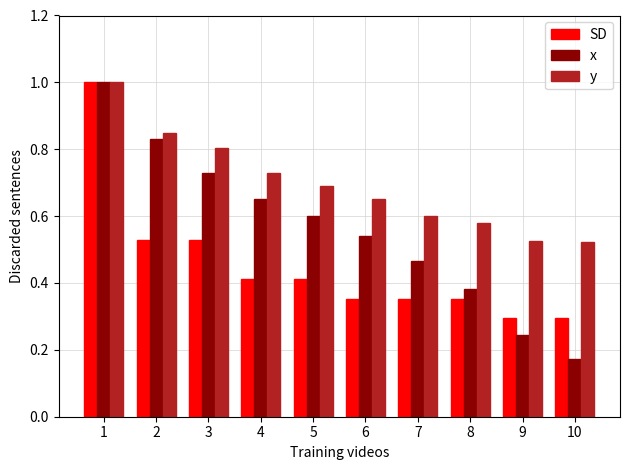

At which category does the chart reach its minimum across all series?

10